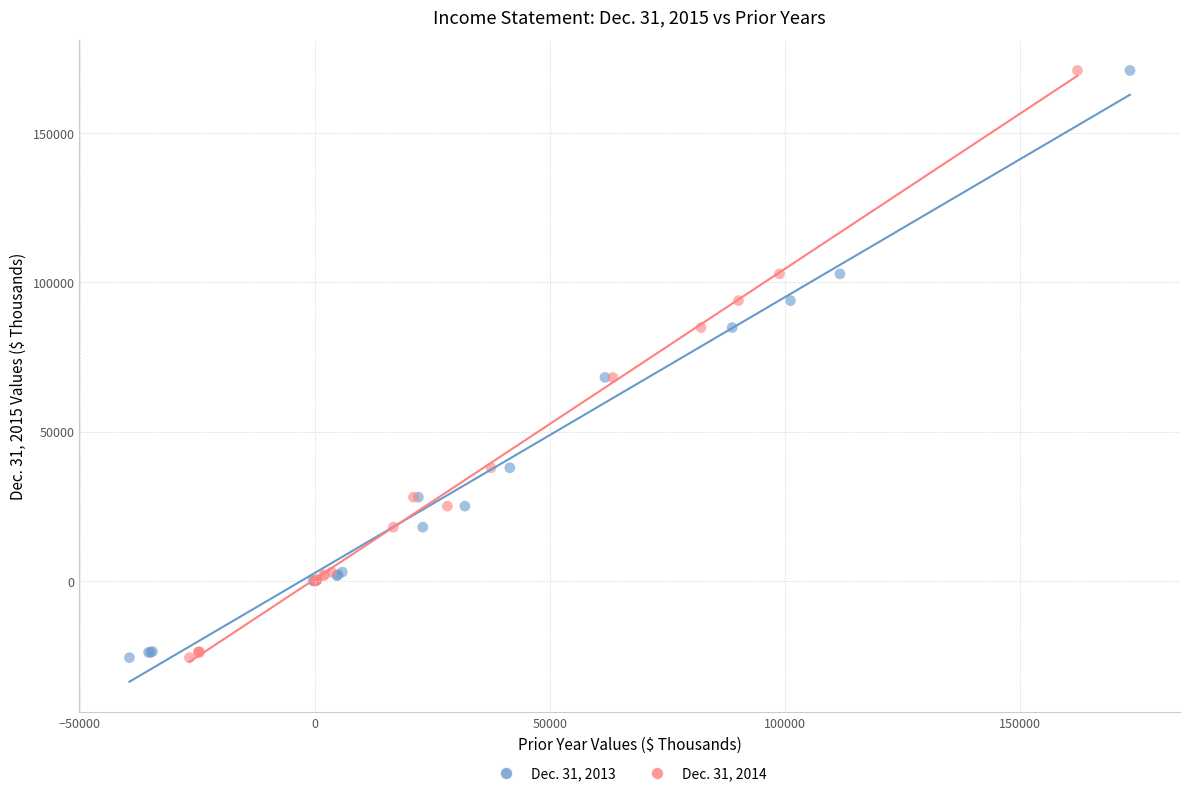

What are all the series names shown in the legend?

Dec. 31, 2013, Dec. 31, 2014